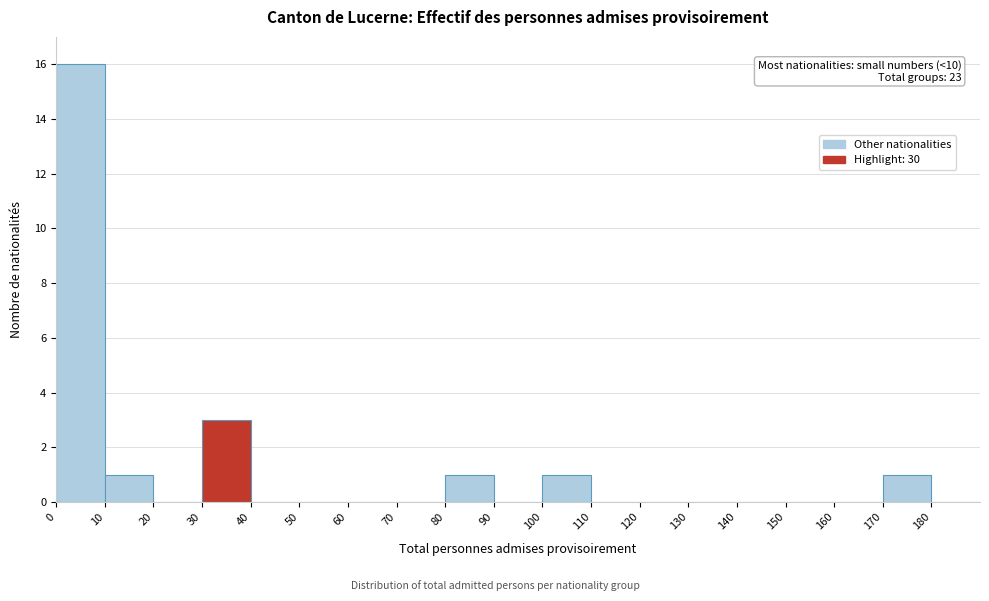

Over which range of the x-axis is the bar tallest?

0 to 10